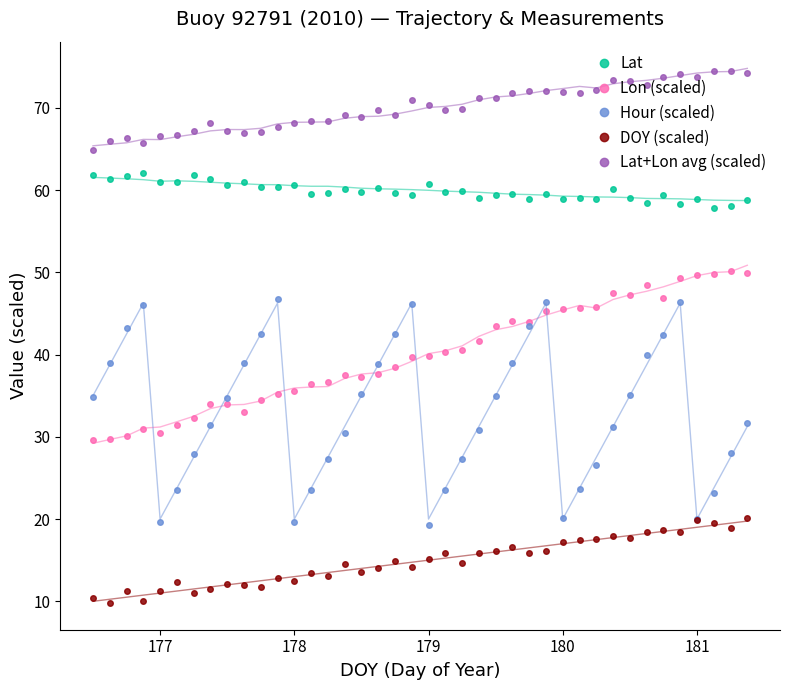

True or false: Lat has more than 0 interior local peaks.

True